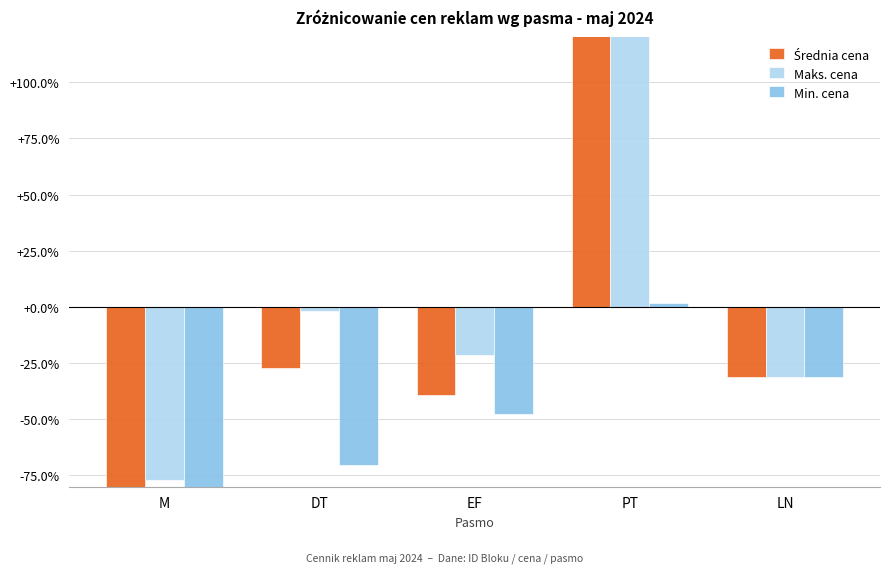

Are the bars horizontal?

No